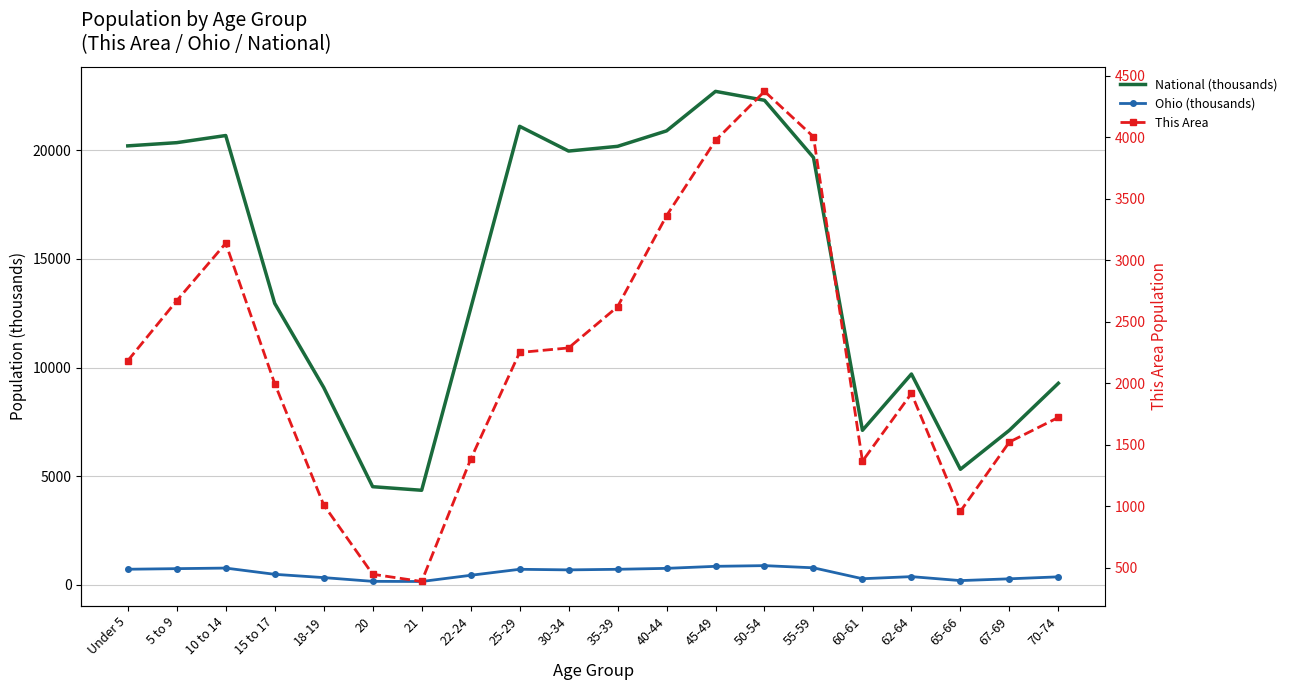

What is the difference between the maximum and minimum values in the National (thousands) series?

18354.3